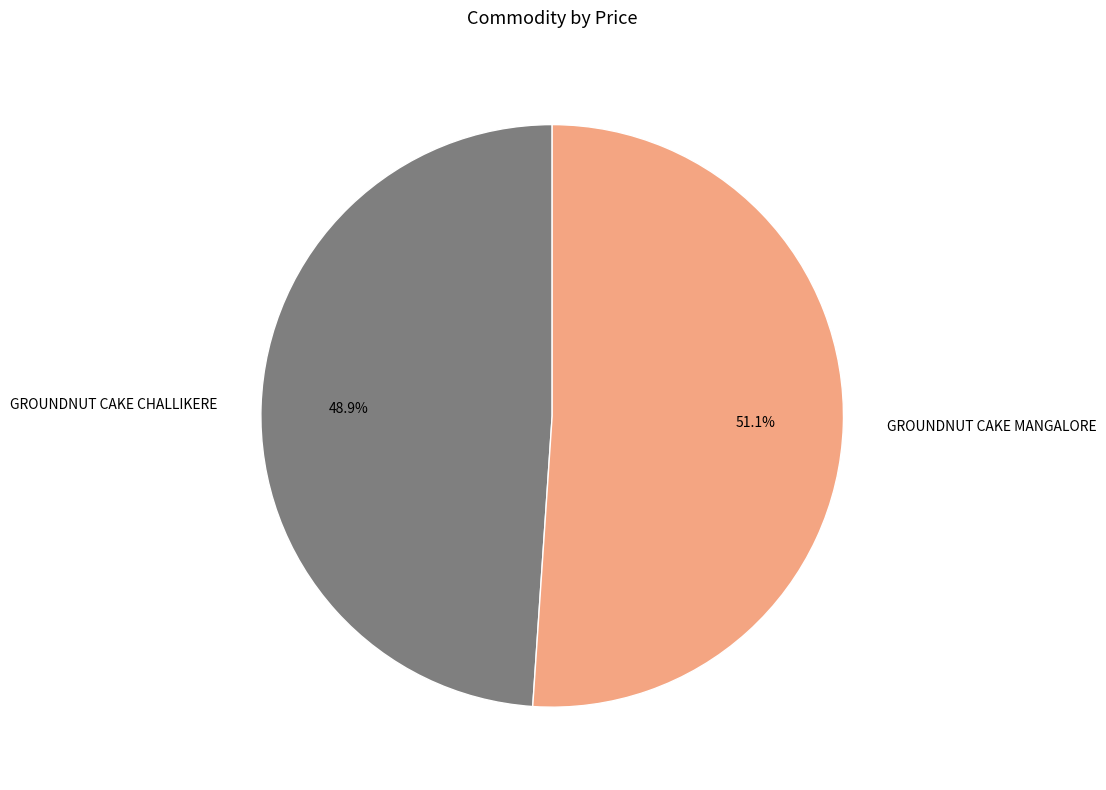

True or false: GROUNDNUT CAKE MANGALORE accounts for 65% of the total.

False